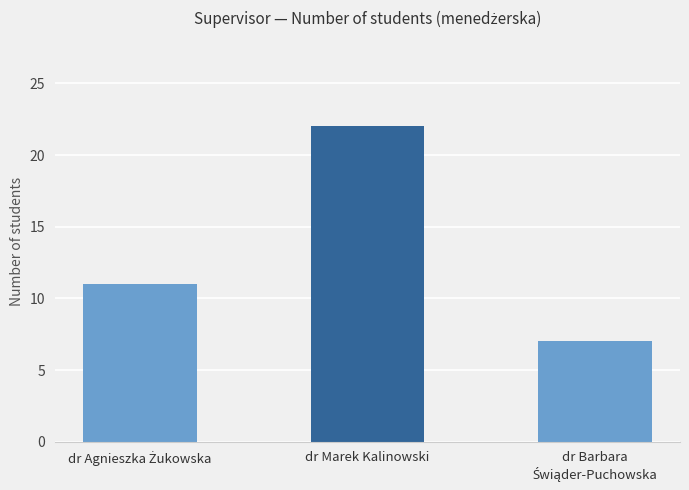

True or false: the data shows 22 at dr Marek Kalinowski.

True